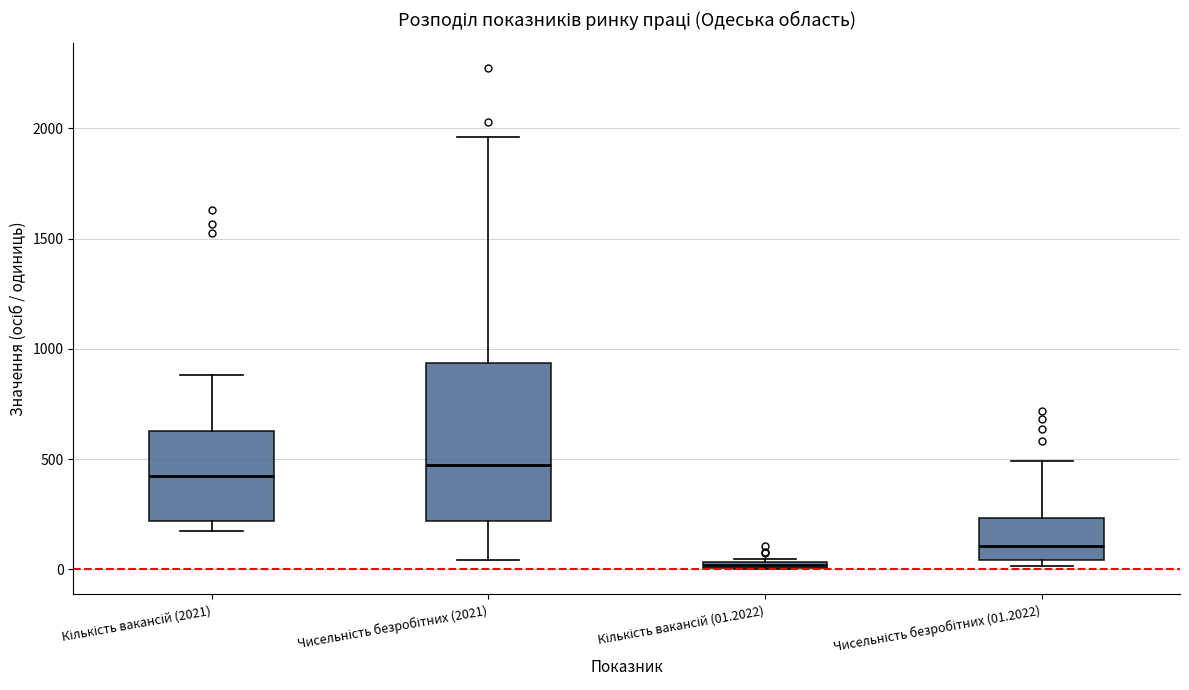

Which box is the tallest, from its lower edge to its upper edge?

Чисельність безробітних (2021)